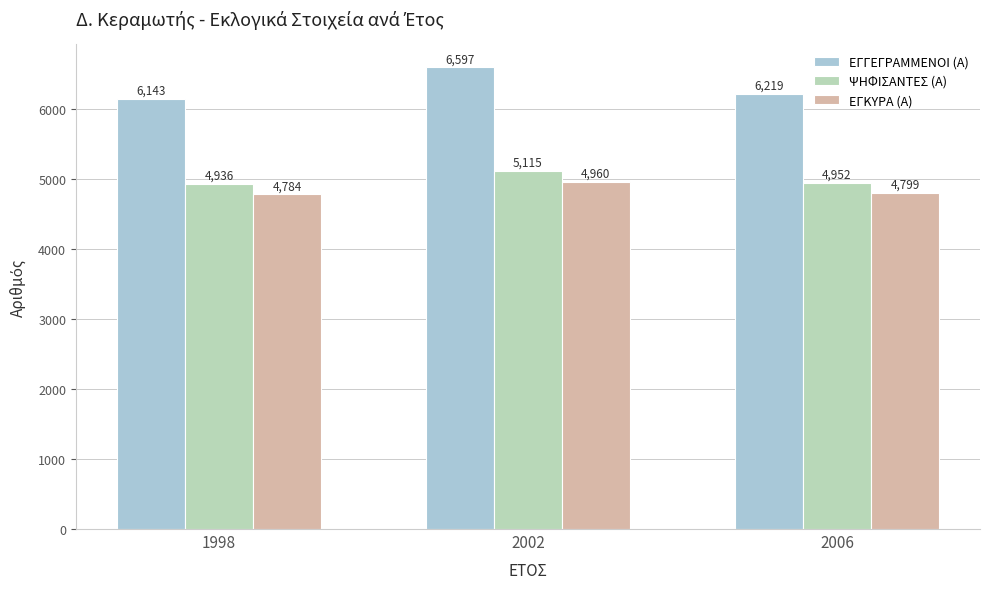

Between 2006 and 1998, which is larger?

2006